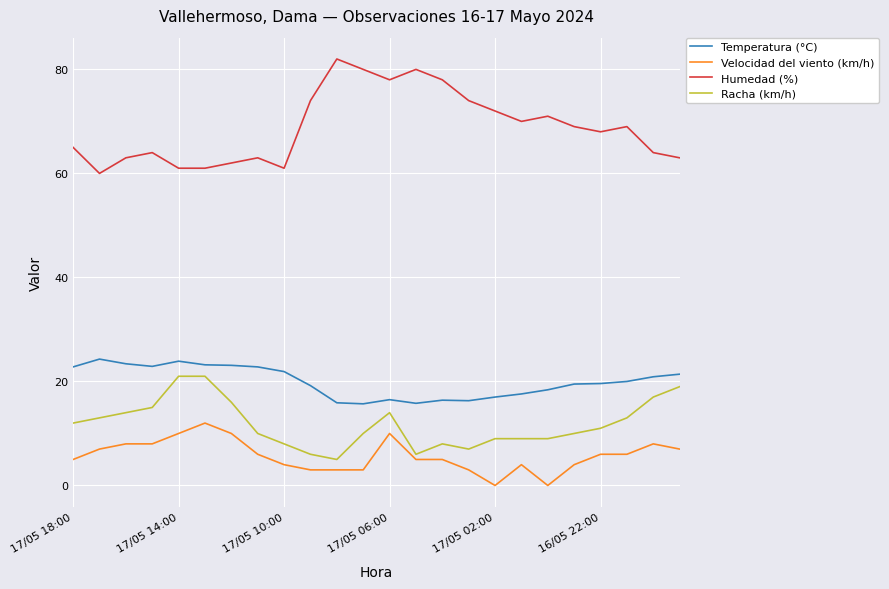

What is the difference between the maximum and minimum values in the Racha (km/h) series?

16.0